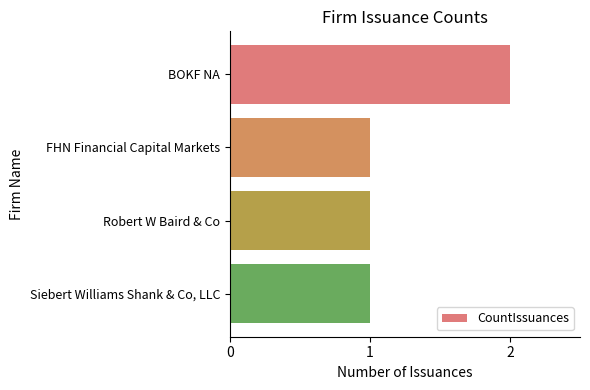

Which category has the highest value across all series?

BOKF NA